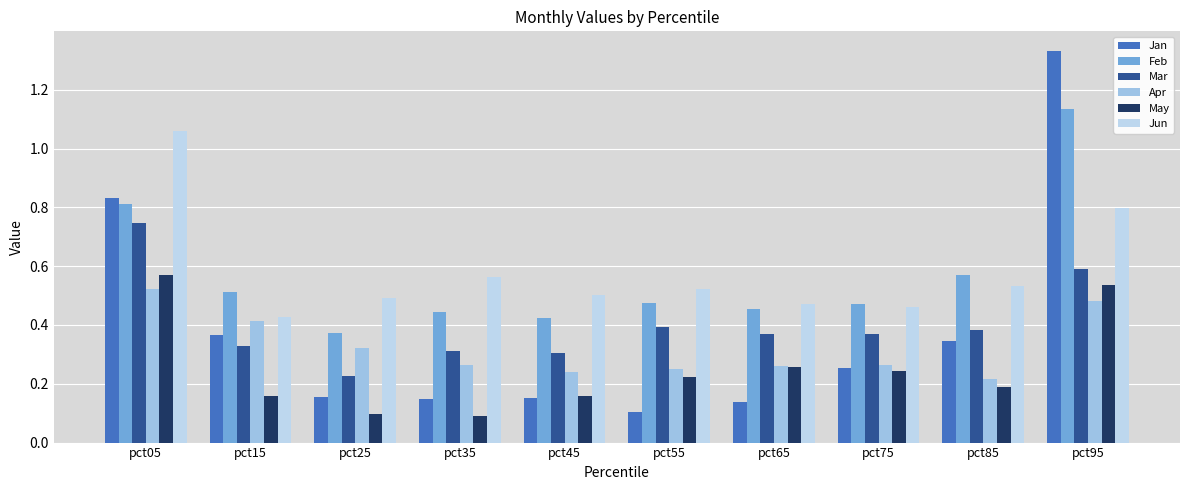

Rank the series by their maximum value, from lowest to highest.

Apr, May, Mar, Jun, Feb, Jan